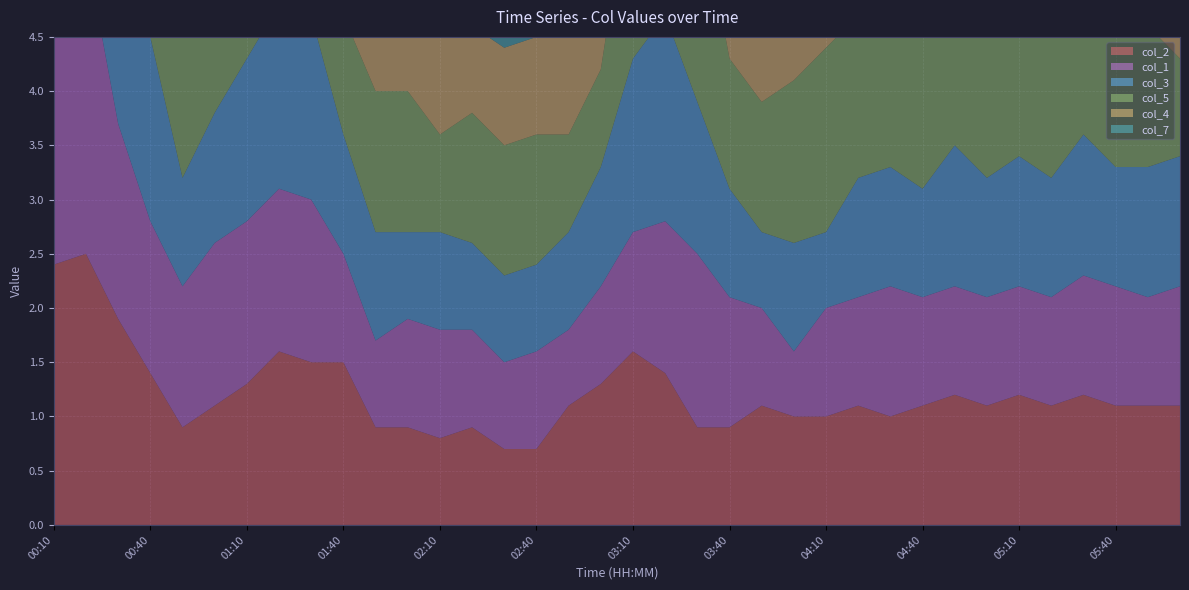

Reading left to right, extract all data points from this chart.

col_2: 00:10=2.4	00:20=2.5	00:30=1.9	00:40=1.4	00:50=0.9	01:00=1.1	01:10=1.3	01:20=1.6	01:30=1.5	01:40=1.5	01:50=0.9	02:00=0.9	02:10=0.8	02:20=0.9	02:30=0.7	02:40=0.7	02:50=1.1	03:00=1.3	03:10=1.6	03:20=1.4	03:30=0.9	03:40=0.9	03:50=1.1	04:00=1.0	04:10=1.0	04:20=1.1	04:30=1.0	04:40=1.1	04:50=1.2	05:00=1.1	05:10=1.2	05:20=1.1	05:30=1.2	05:40=1.1	05:50=1.1	06:00=1.1
col_1: 00:10=2.5	00:20=2.8	00:30=1.8	00:40=1.4	00:50=1.3	01:00=1.5	01:10=1.5	01:20=1.5	01:30=1.5	01:40=1.0	01:50=0.8	02:00=1.0	02:10=1.0	02:20=0.9	02:30=0.8	02:40=0.9	02:50=0.7	03:00=0.9	03:10=1.1	03:20=1.4	03:30=1.6	03:40=1.2	03:50=0.9	04:00=0.6	04:10=1.0	04:20=1.0	04:30=1.2	04:40=1.0	04:50=1.0	05:00=1.0	05:10=1.0	05:20=1.0	05:30=1.1	05:40=1.1	05:50=1.0	06:00=1.1
col_3: 00:10=2.5	00:20=2.3	00:30=1.7	00:40=1.7	00:50=1.0	01:00=1.2	01:10=1.5	01:20=1.7	01:30=1.7	01:40=1.1	01:50=1.0	02:00=0.8	02:10=0.9	02:20=0.8	02:30=0.8	02:40=0.8	02:50=0.9	03:00=1.1	03:10=1.6	03:20=1.9	03:30=1.4	03:40=1.0	03:50=0.7	04:00=1.0	04:10=0.7	04:20=1.1	04:30=1.1	04:40=1.0	04:50=1.3	05:00=1.1	05:10=1.2	05:20=1.1	05:30=1.3	05:40=1.1	05:50=1.2	06:00=1.2
col_5: 00:10=2.2	00:20=1.5	00:30=1.2	00:40=1.1	00:50=1.5	01:00=1.3	01:10=2.0	01:20=2.0	01:30=1.3	01:40=1.1	01:50=1.3	02:00=1.3	02:10=0.9	02:20=1.2	02:30=1.2	02:40=1.2	02:50=0.9	03:00=0.9	03:10=1.8	03:20=2.9	03:30=2.0	03:40=1.2	03:50=1.2	04:00=1.5	04:10=1.7	04:20=1.5	04:30=1.3	04:40=1.6	04:50=1.6	05:00=2.2	05:10=1.9	05:20=1.3	05:30=1.3	05:40=1.4	05:50=1.3	06:00=0.9
col_4: 00:10=2.4	00:20=2.1	00:30=1.5	00:40=1.2	00:50=1.2	01:00=1.1	01:10=1.3	01:20=2.0	01:30=1.2	01:40=1.0	01:50=1.1	02:00=0.9	02:10=0.9	02:20=0.8	02:30=0.9	02:40=0.9	02:50=1.0	03:00=1.0	03:10=1.6	03:20=2.8	03:30=1.9	03:40=0.9	03:50=0.8	04:00=0.9	04:10=0.9	04:20=0.9	04:30=1.1	04:40=0.9	04:50=0.8	05:00=1.2	05:10=1.1	05:20=1.2	05:30=1.1	05:40=1.5	05:50=1.1	06:00=1.4
col_7: 00:10=1.7	00:20=1.4	00:30=1.7	00:40=1.4	00:50=1.4	01:00=1.2	01:10=1.2	01:20=1.2	01:30=1.0	01:40=0.9	01:50=1.0	02:00=1.0	02:10=1.0	02:20=1.1	02:30=0.9	02:40=1.0	02:50=1.0	03:00=1.0	03:10=1.0	03:20=1.2	03:30=1.2	03:40=1.1	03:50=1.1	04:00=1.2	04:10=1.1	04:20=1.3	04:30=1.2	04:40=1.3	04:50=1.3	05:00=1.4	05:10=1.3	05:20=1.2	05:30=1.2	05:40=1.3	05:50=1.1	06:00=1.1